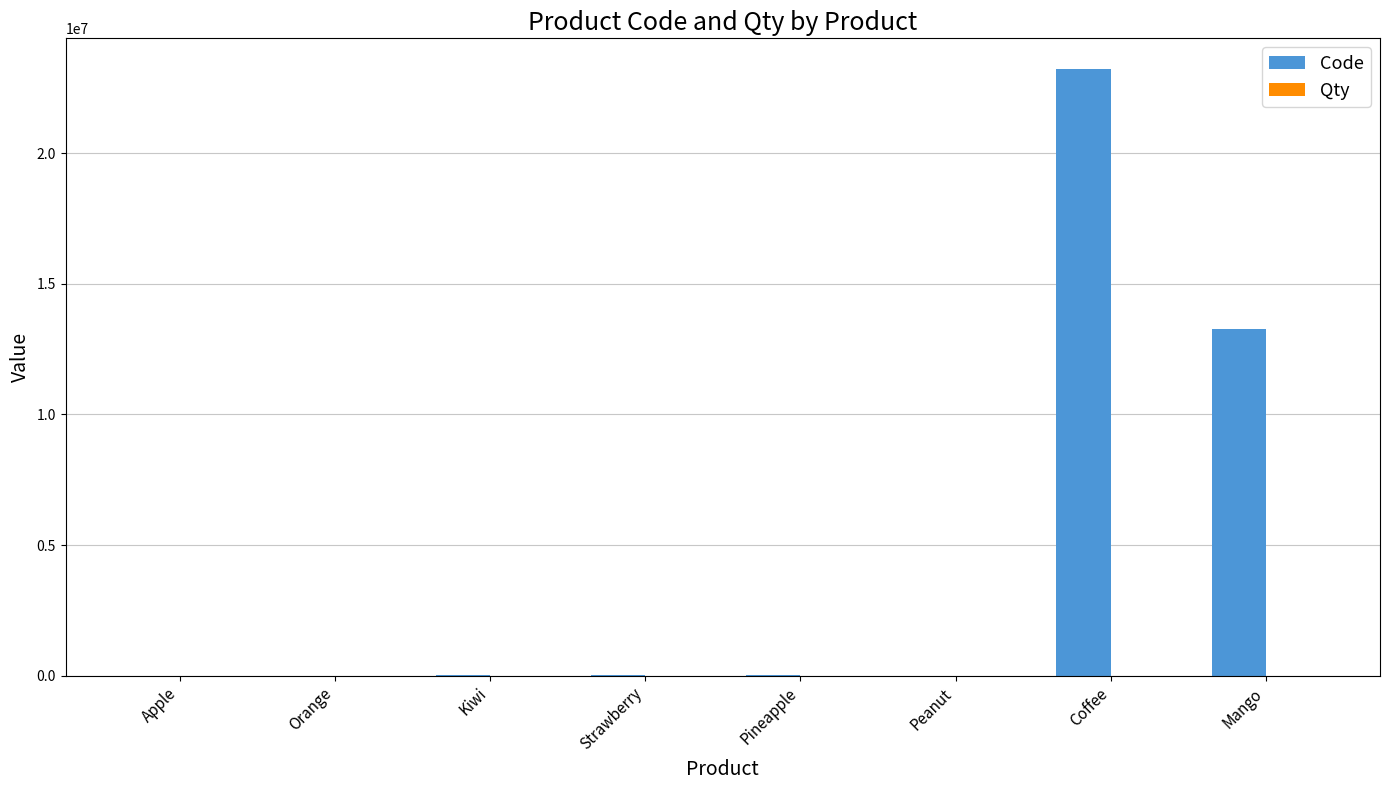

True or false: Code has a value of 14973166 at Coffee.

False